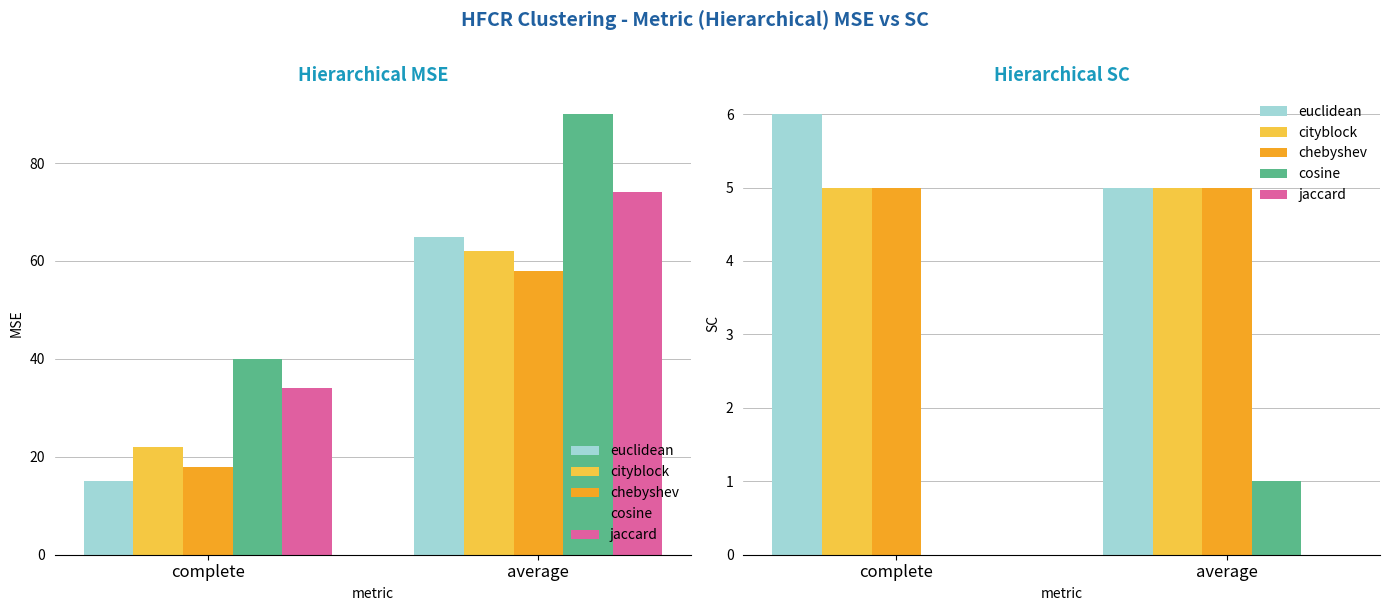

How many bars are there in each group?

5